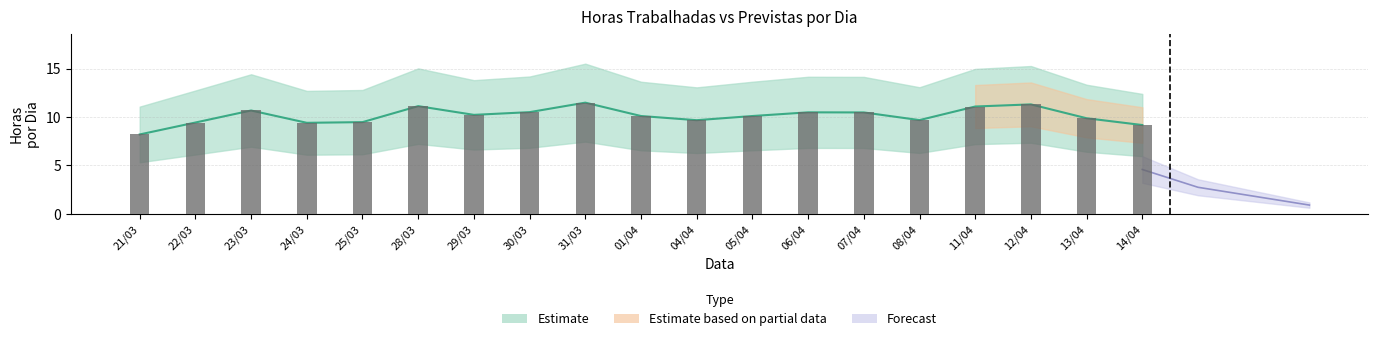

The chart shows a value of 2.2 at 01/04. True or false?

False